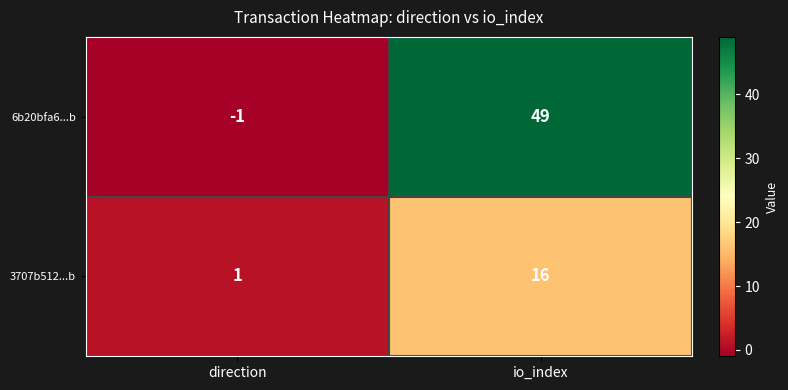

At which label does 6b20bfa6...b reach its peak?

io_index